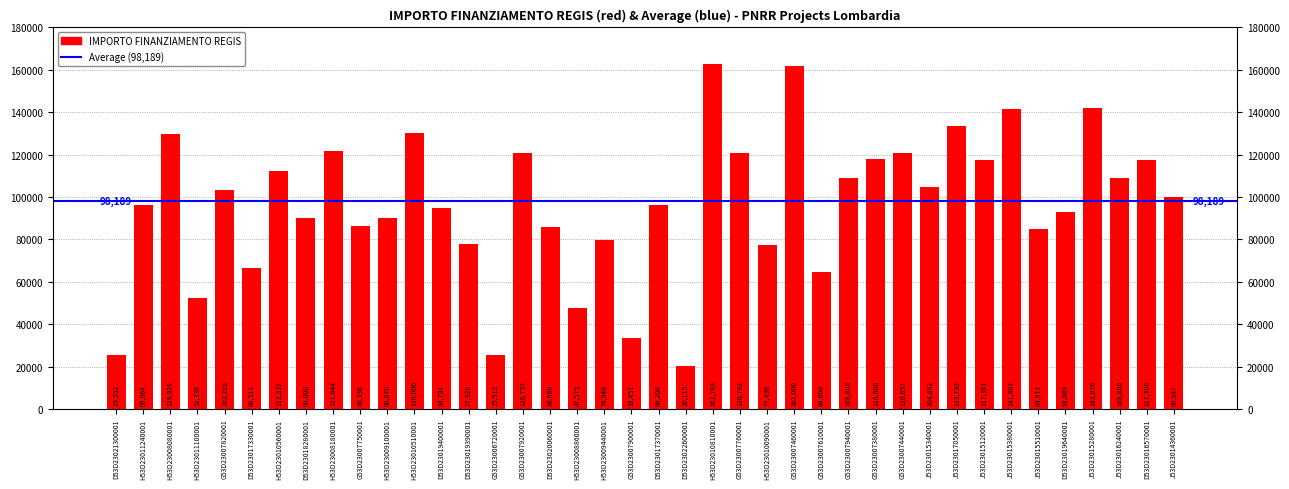

Where does the data first go above 99947?

H53D23008080001